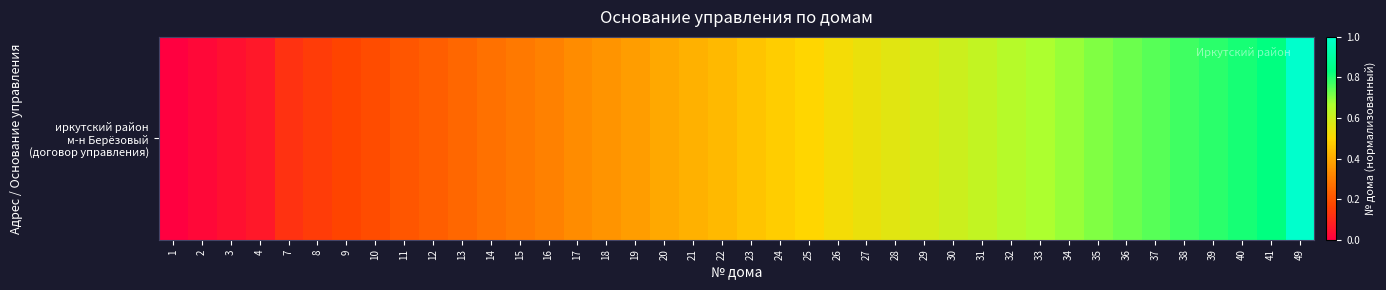

Reading right to left, what are all the values shown in this chart?

49=1.0	41=0.8	40=0.8	39=0.8	38=0.8	37=0.7	36=0.7	35=0.7	34=0.7	33=0.7	32=0.6	31=0.6	30=0.6	29=0.6	28=0.6	27=0.5	26=0.5	25=0.5	24=0.5	23=0.5	22=0.4	21=0.4	20=0.4	19=0.4	18=0.4	17=0.3	16=0.3	15=0.3	14=0.3	13=0.2	12=0.2	11=0.2	10=0.2	9=0.2	8=0.1	7=0.1	4=0.1	3=0.0	2=0.0	1=0.0